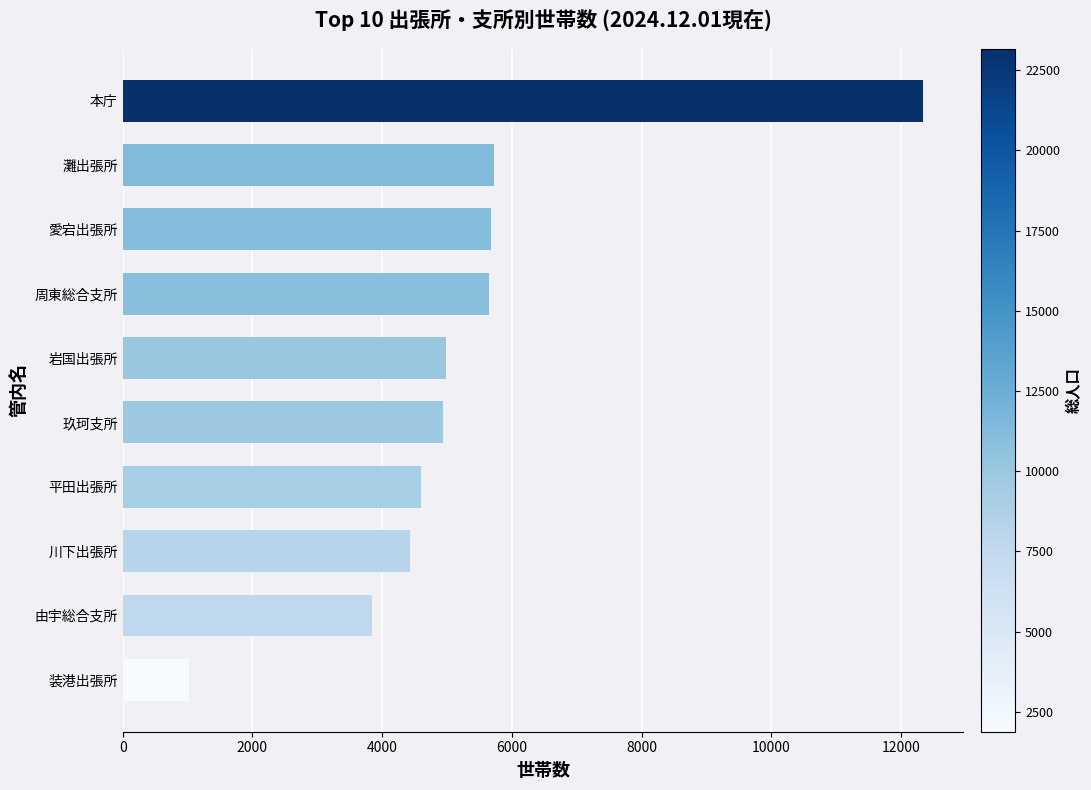

True or false: the data shows 2348 at 愛宕出張所.

False